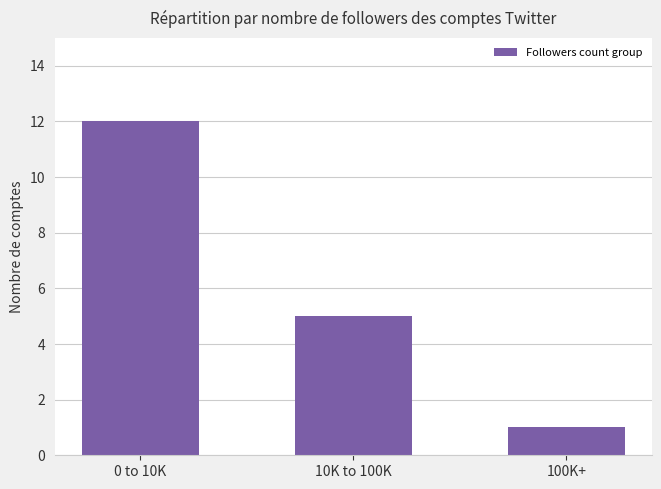

What is the average value?

6